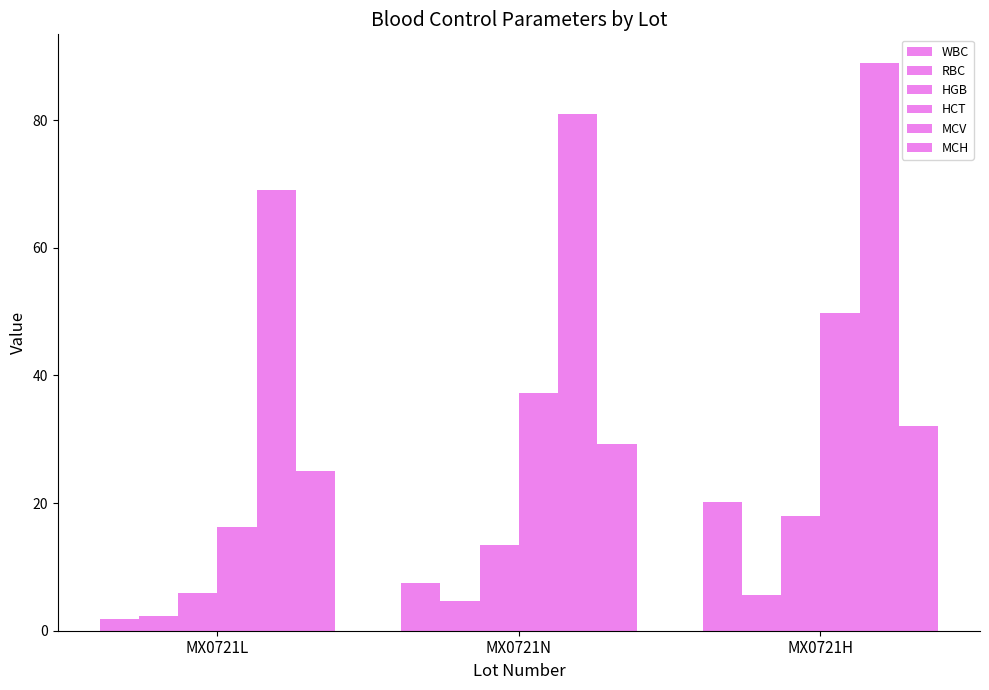

How many values in the HCT series exceed 37?

2